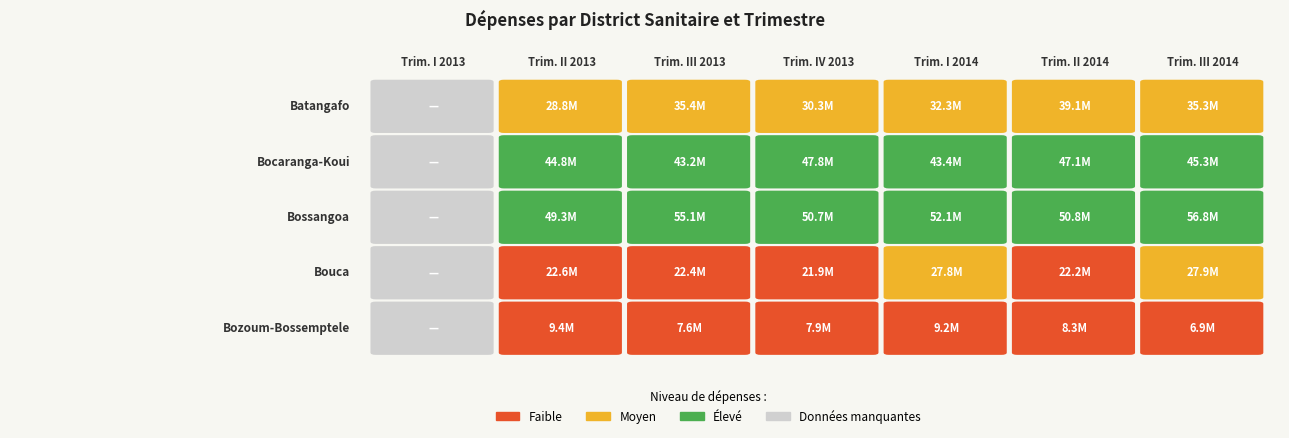

Which series changed the most between 0 and 2?

DS de Bossangoa